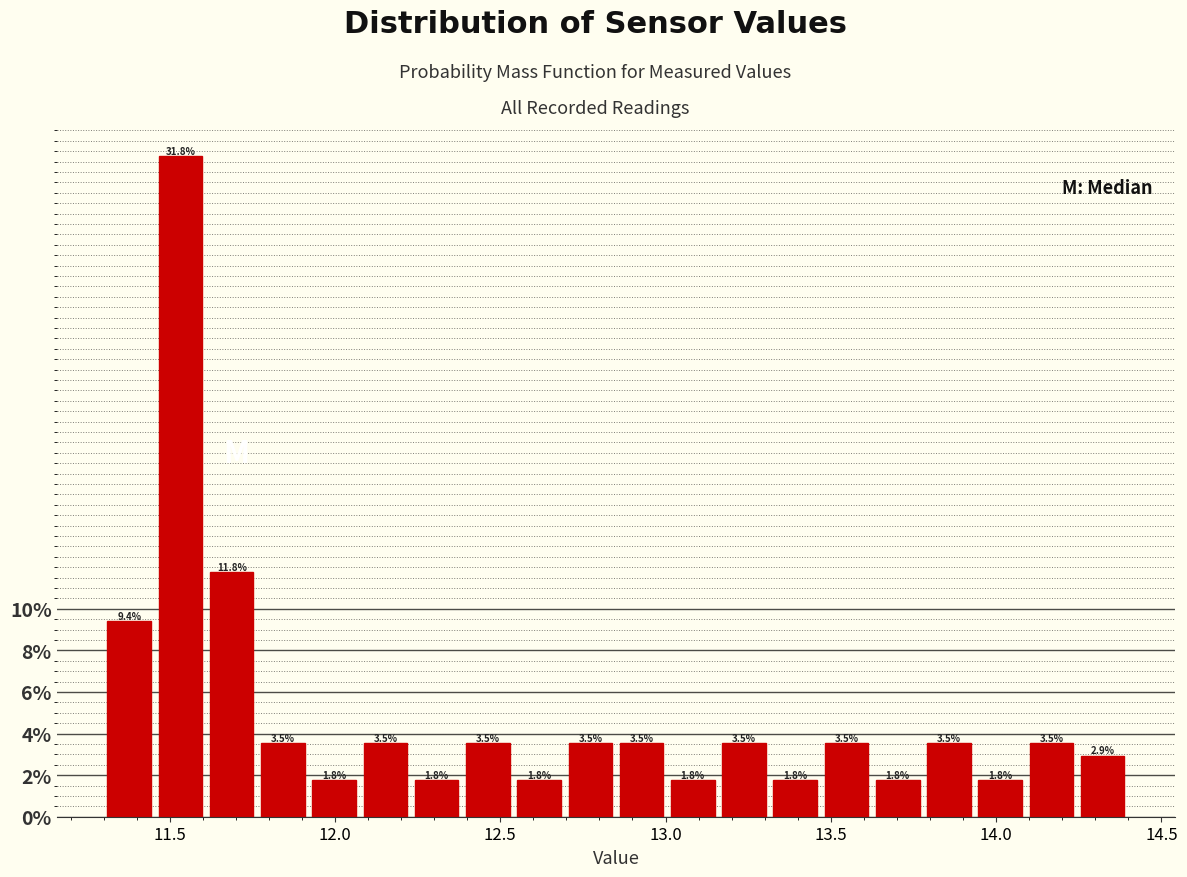

Read against the x-axis, roughly where is the centre of the tallest bar?

11.55